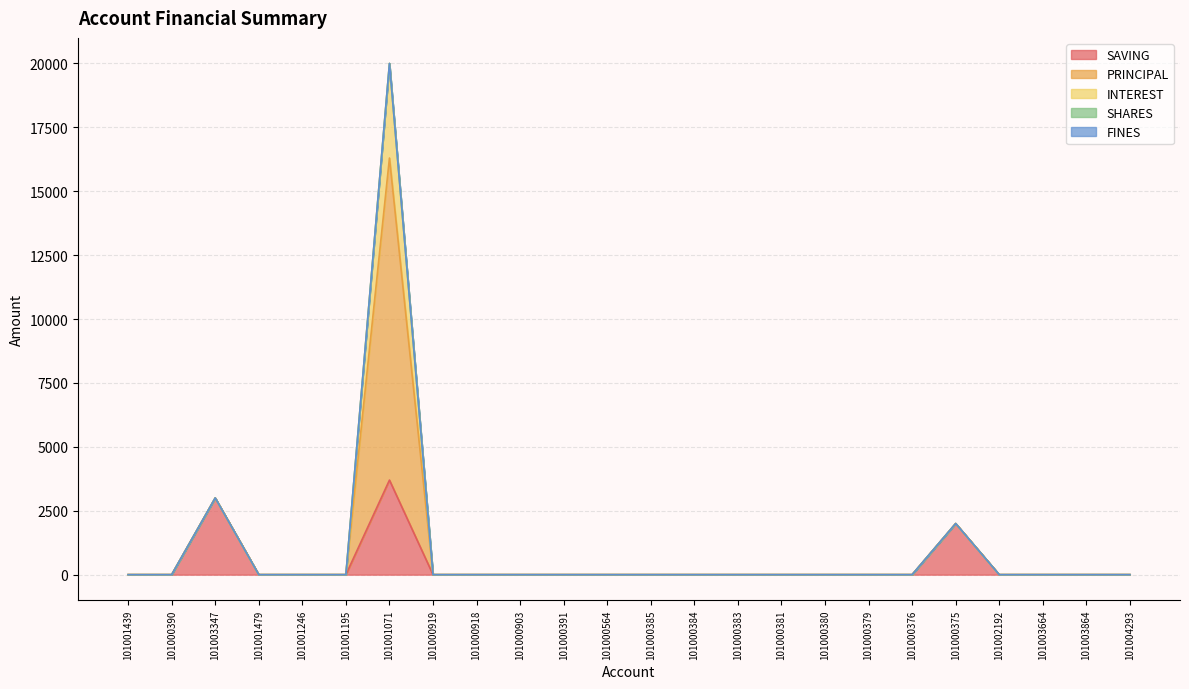

The SAVING series shows 0 at 101001479. True or false?

True